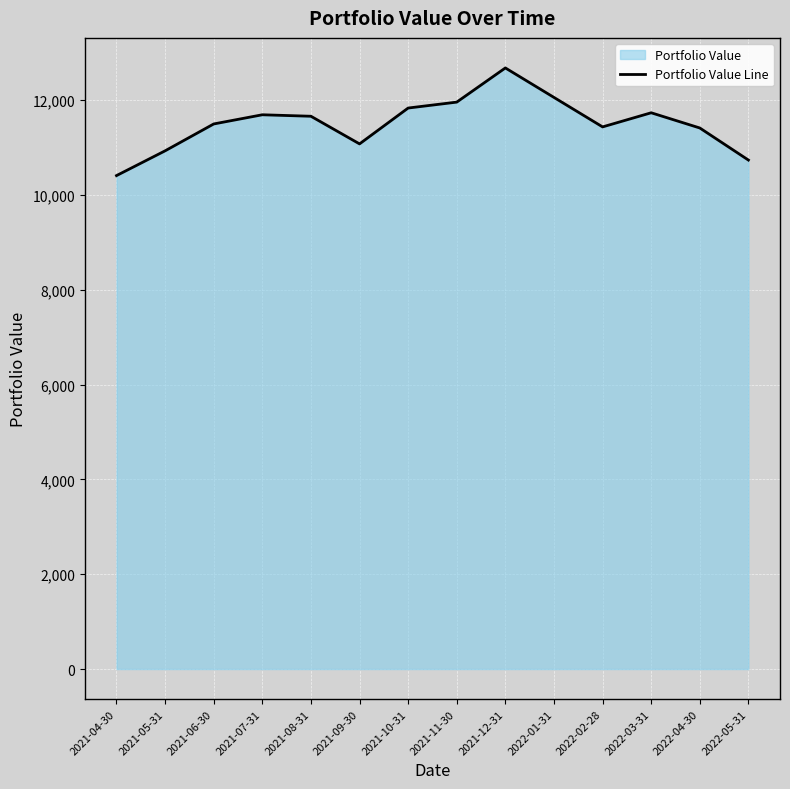

What position from the left is 2021-10-31?

7